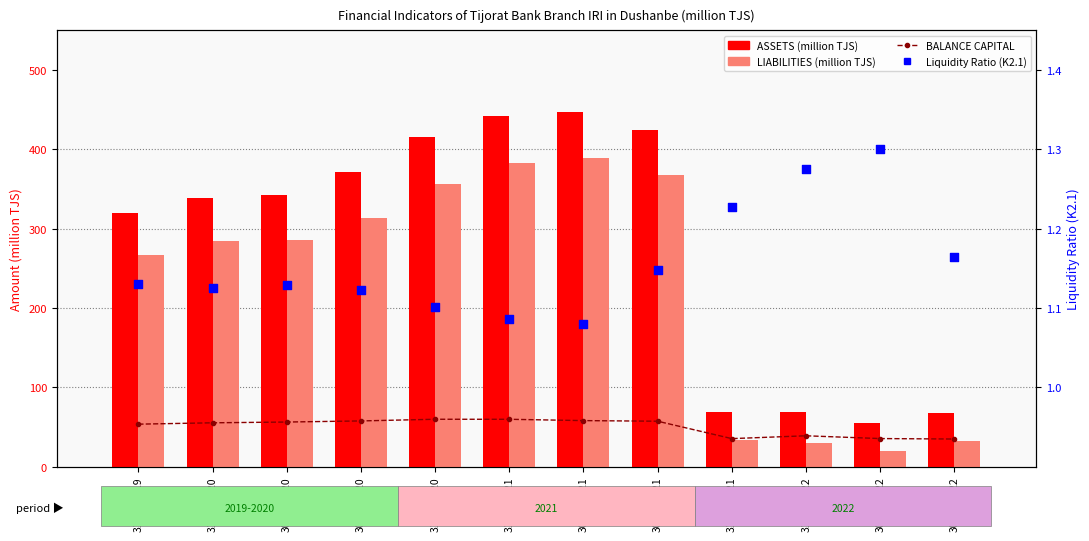

Which series has the largest total across all categories?

ASSETS (million TJS)